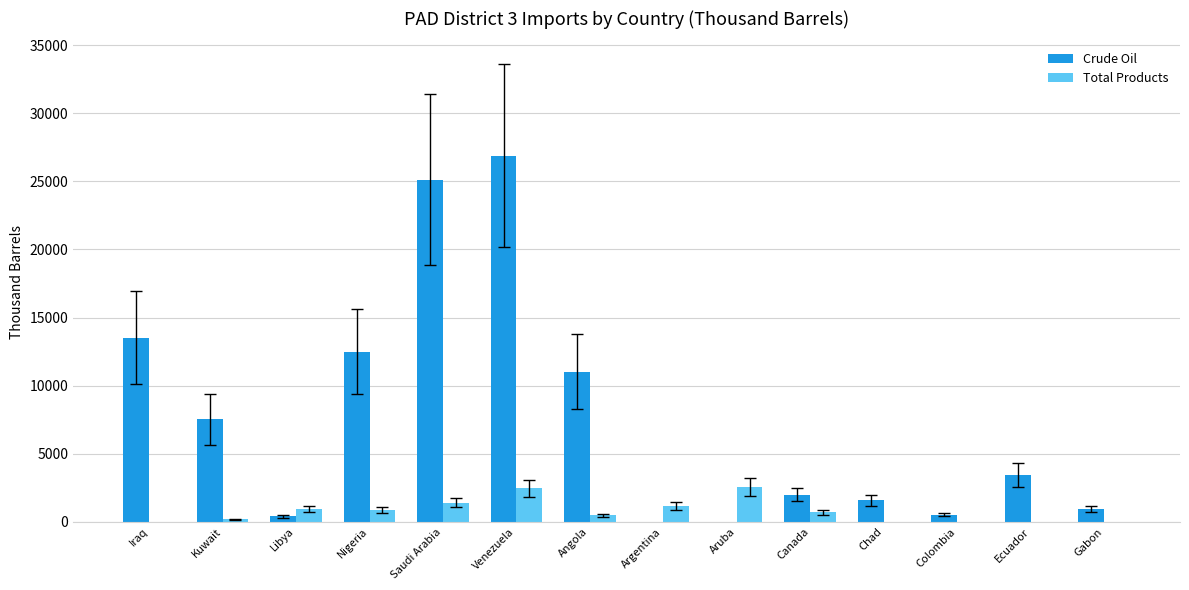

The Crude Oil series shows 0 at Aruba. True or false?

True